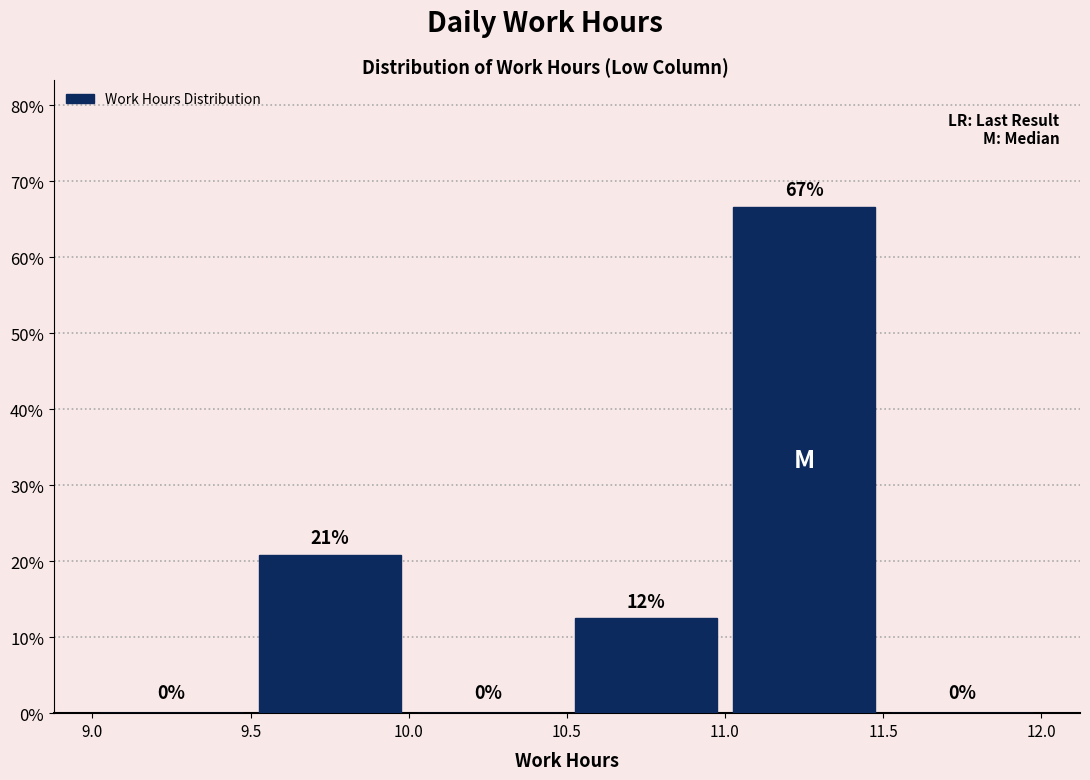

Which range on the x-axis has the tallest bar?

11.0 to 11.5